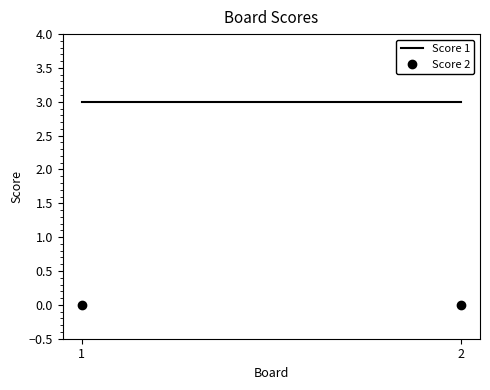

The Score 2 series shows 0 at 2. True or false?

True